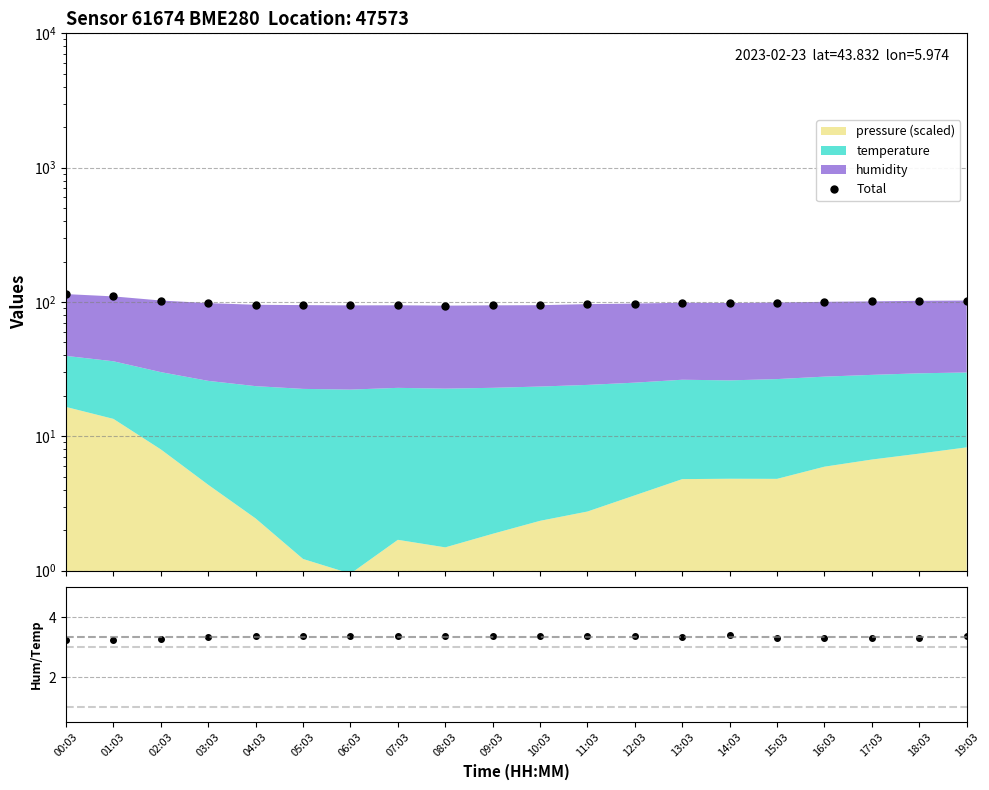

True or false: Total and humidity/temperature intersect in this chart.

False